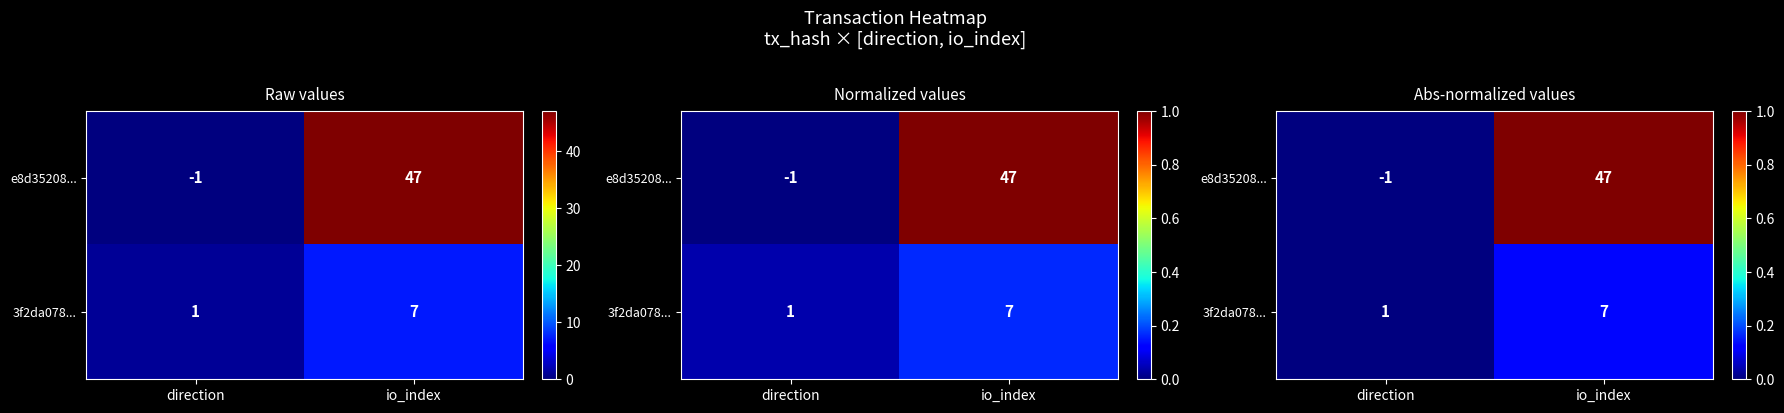

How many series are shown in this chart?

2